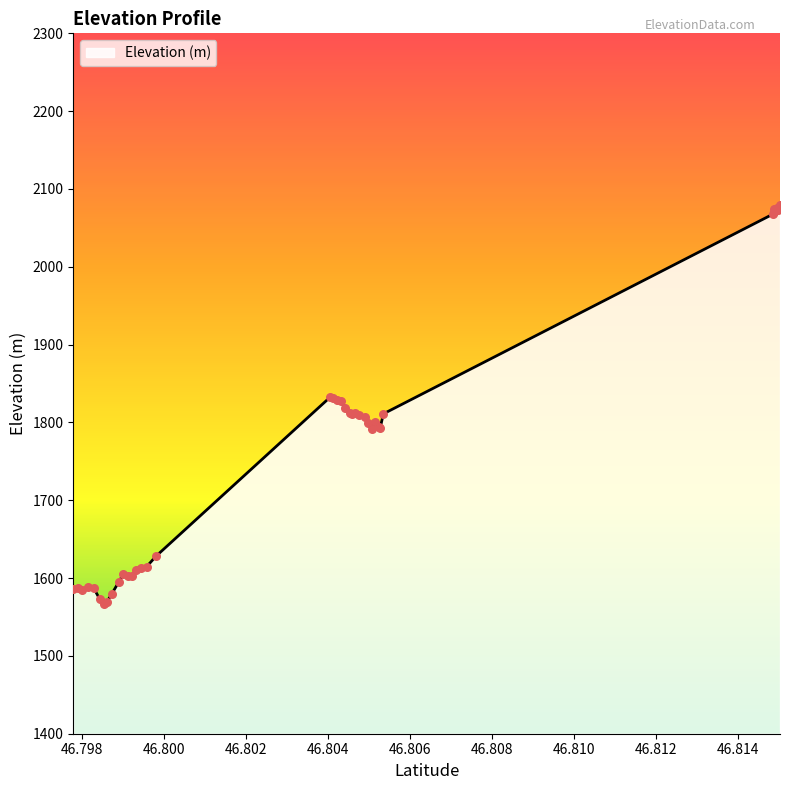

What is the difference between the maximum and minimum values?

511.6